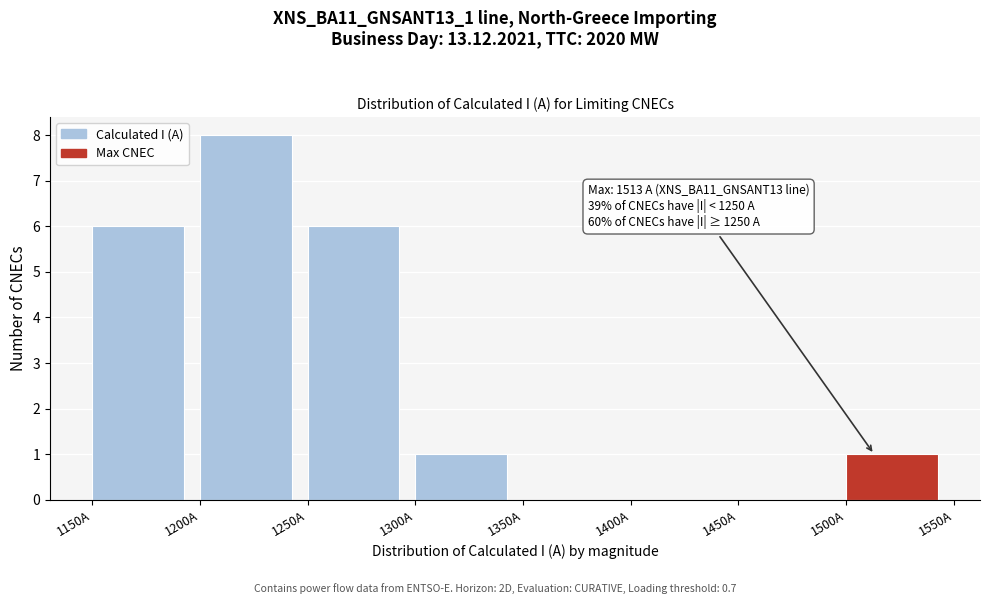

Which range on the x-axis has the tallest bar?

1200 to 1250